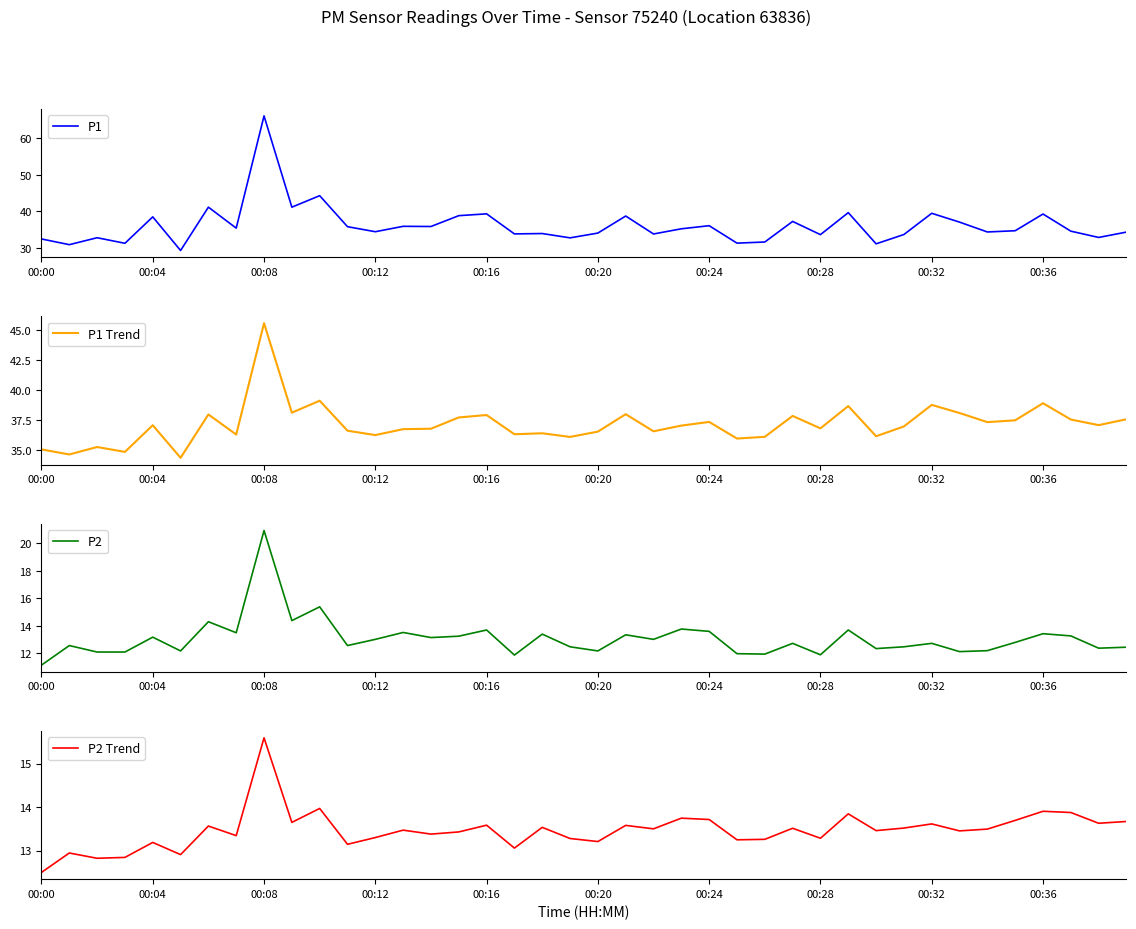

In P2, how many points are higher than both neighbors (excluding endpoints)?

14